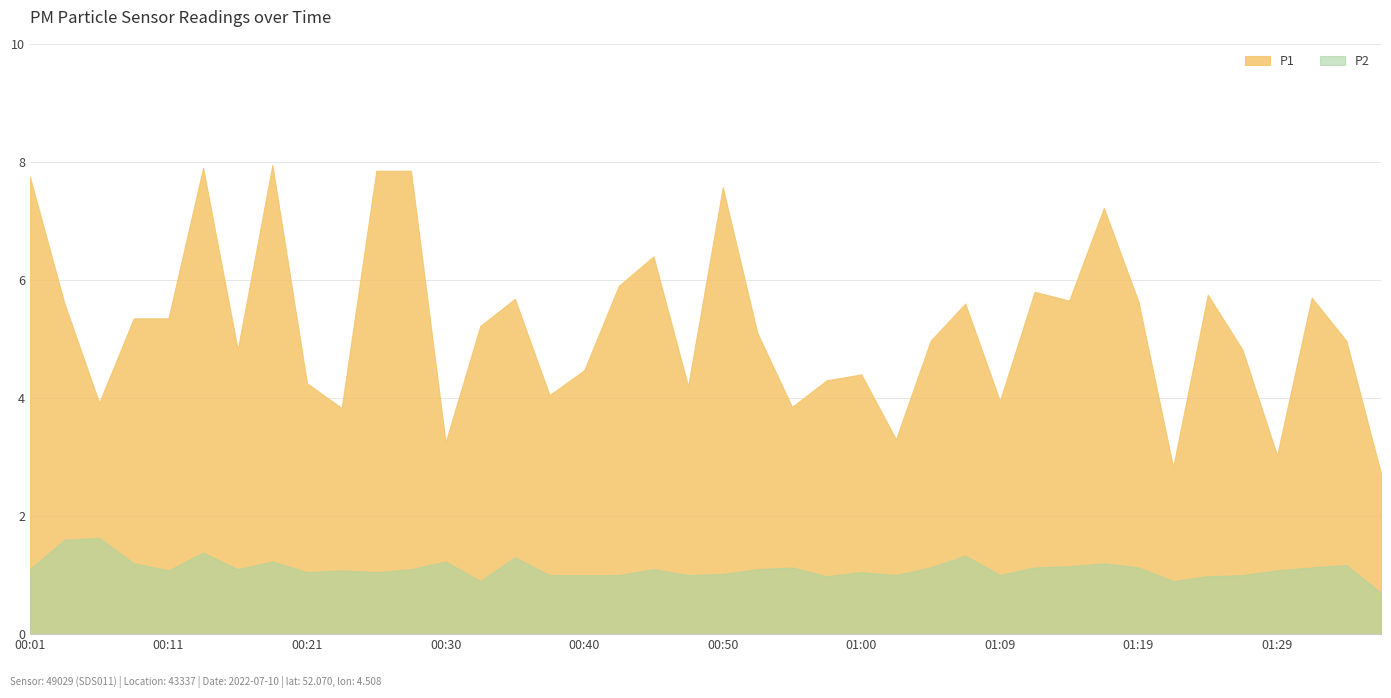

Rank the categories by P1 value from lowest to highest.

01:36, 01:21, 01:29, 00:30, 01:02, 00:23, 00:55, 00:06, 01:09, 00:38, 00:47, 00:21, 00:57, 01:00, 00:40, 00:16, 01:26, 01:04, 01:34, 00:52, 00:33, 00:08, 00:11, 00:04, 01:07, 01:19, 01:14, 00:35, 01:31, 01:24, 01:12, 00:43, 00:45, 01:17, 00:50, 00:01, 00:25, 00:28, 00:13, 00:18